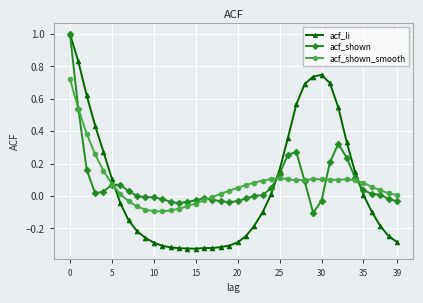

Which series has the largest range (max minus min)?

acf_li